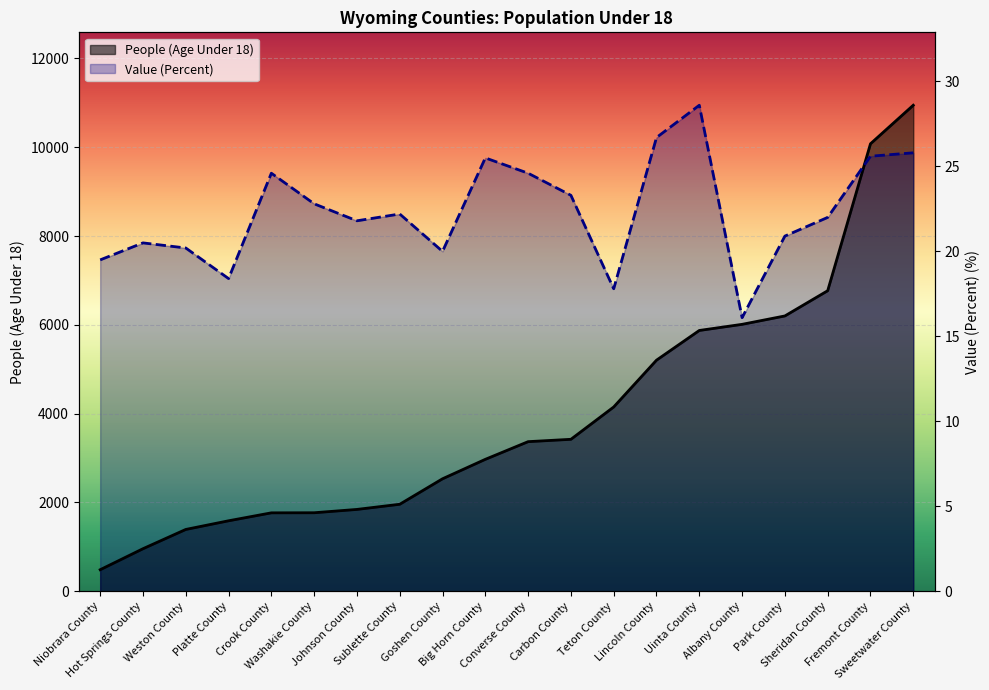

Does the chart display data point markers on the line(s)?

No